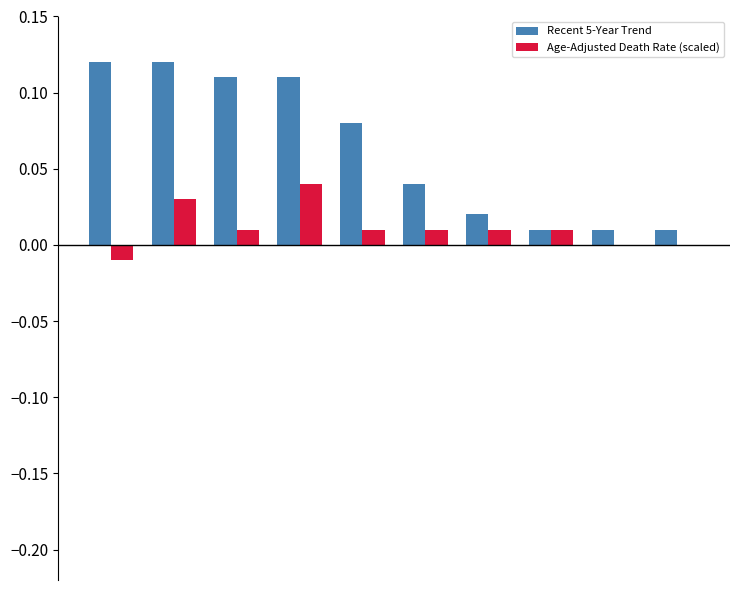

Are the bars horizontal?

No